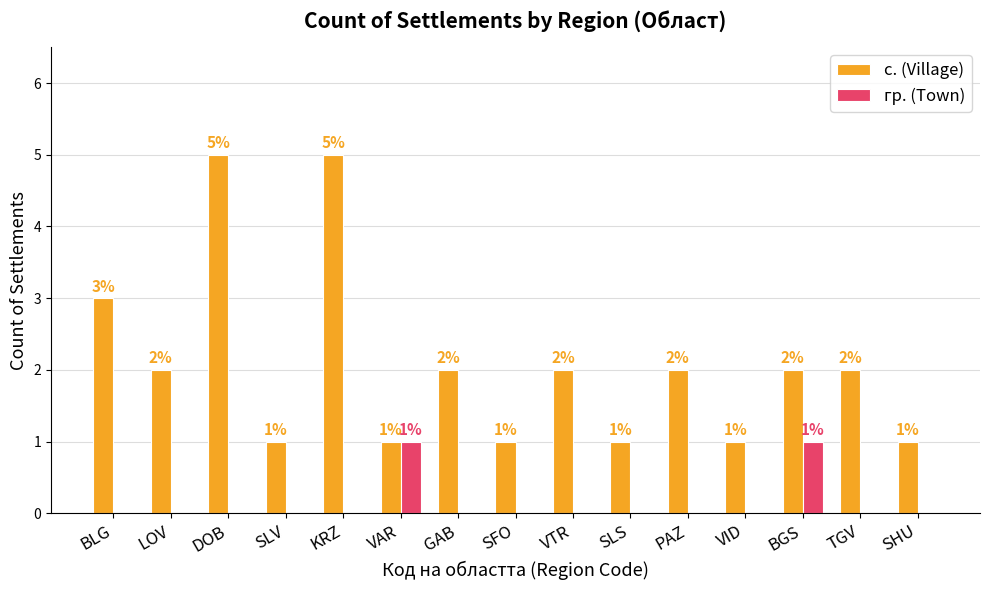

Between KRZ and PAZ, which series saw the biggest shift?

с. (Village)